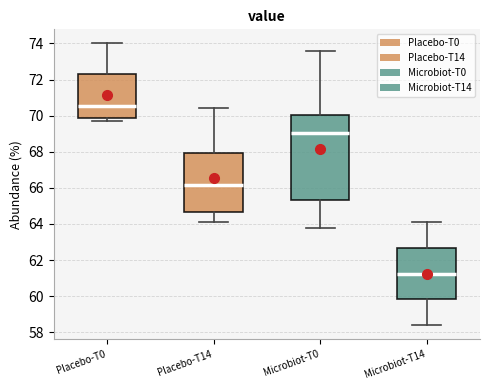

Where is the upper edge of the box for Microbiot-T0 on the y-axis? The values are not printed on the chart, so give them approximately, as read against the axis.

70.0